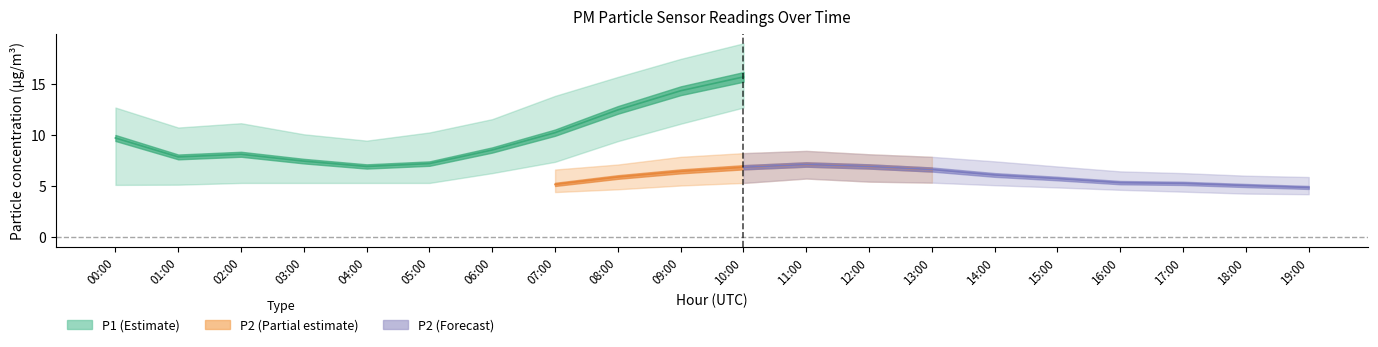

What is the difference between the highest and lowest values at 01:00?

6.8